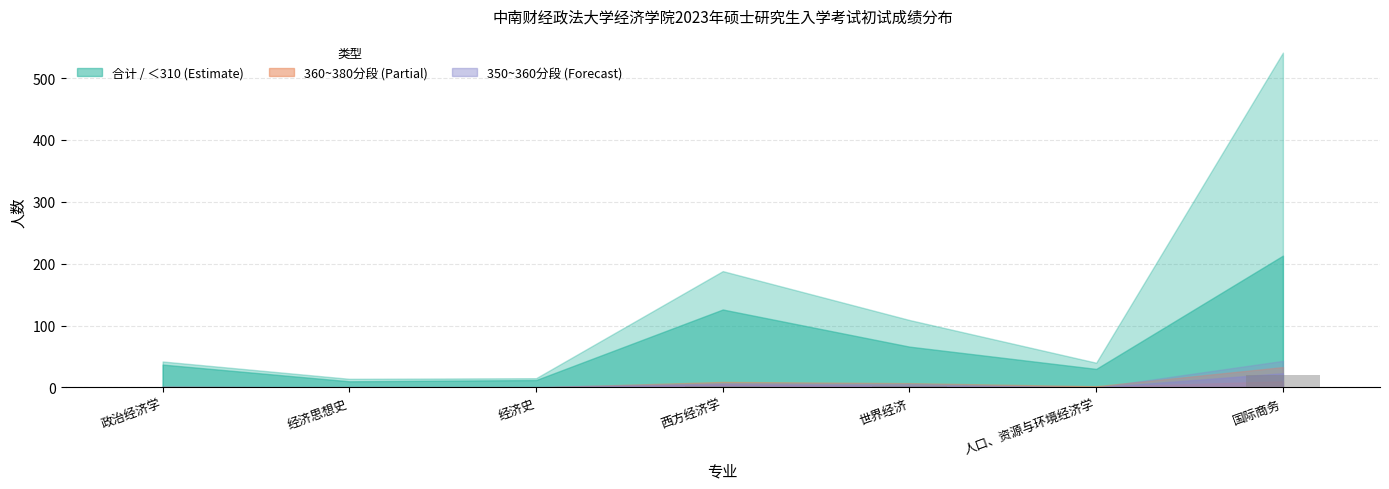

Is it true that the value at 人口、资源与环境经济学 is 0?

True